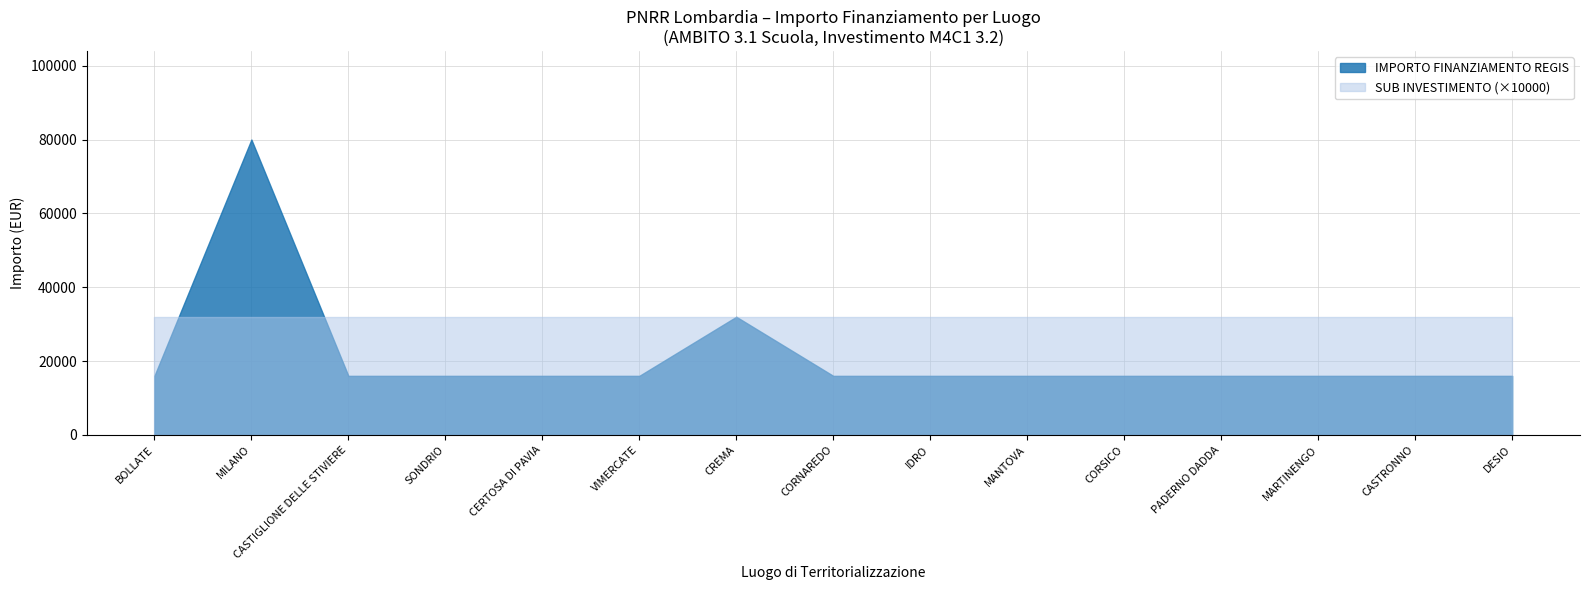

Which series has the widest spread of values?

IMPORTO FINANZIAMENTO REGIS